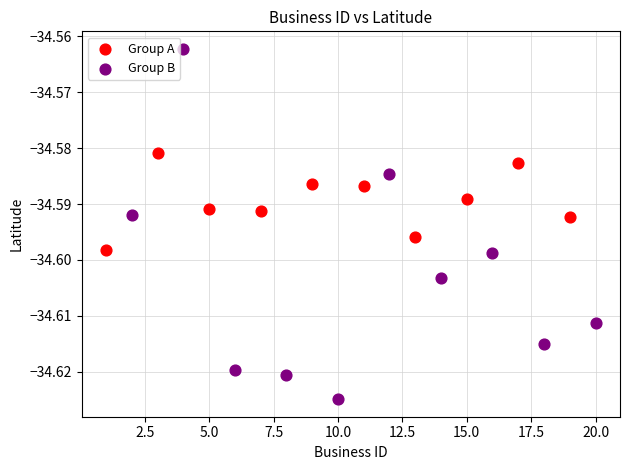

Which series has the widest spread of Y values?

Group B